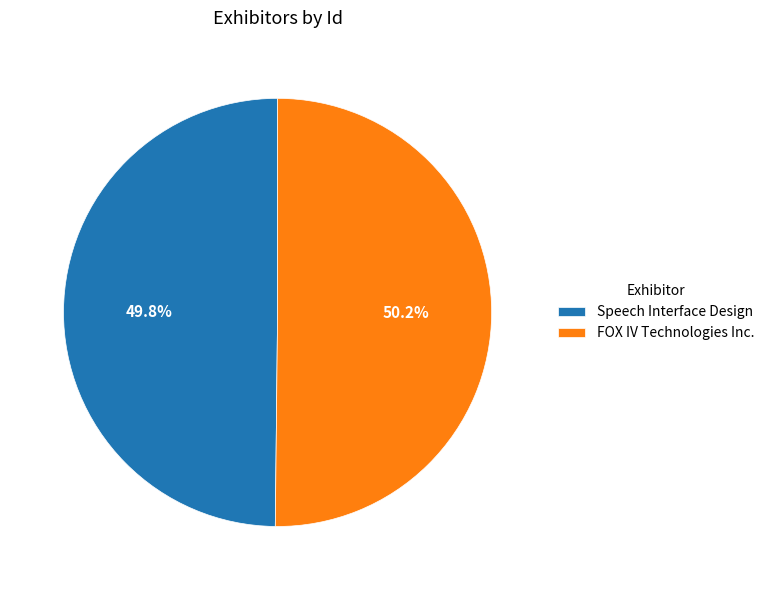

How many slices are in this pie chart?

2